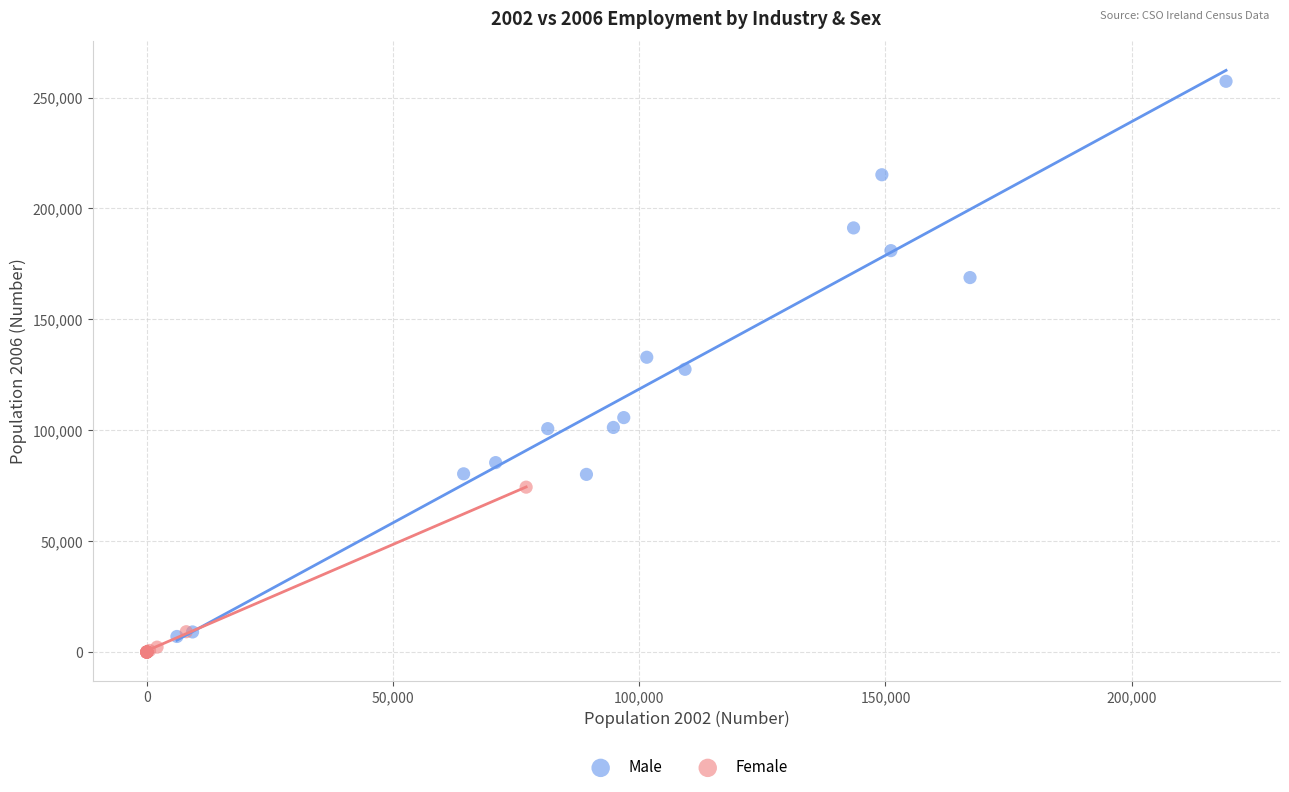

What are all the series names shown in the legend?

Male, Female